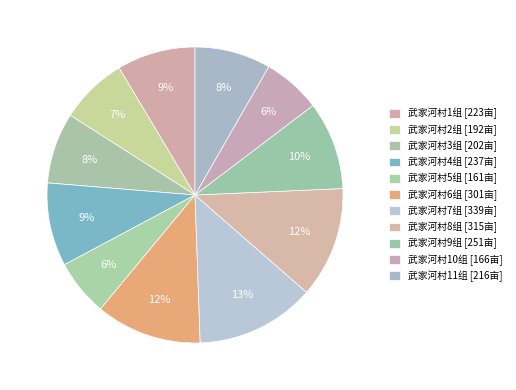

What is the ratio of the value at 武家河村2组 to the value at 武家河村9组?

0.8